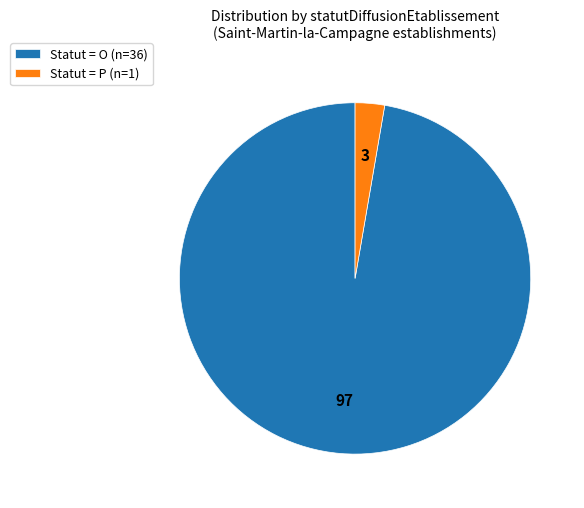

Which category has the smallest portion of the pie?

Statut = P (n=1)